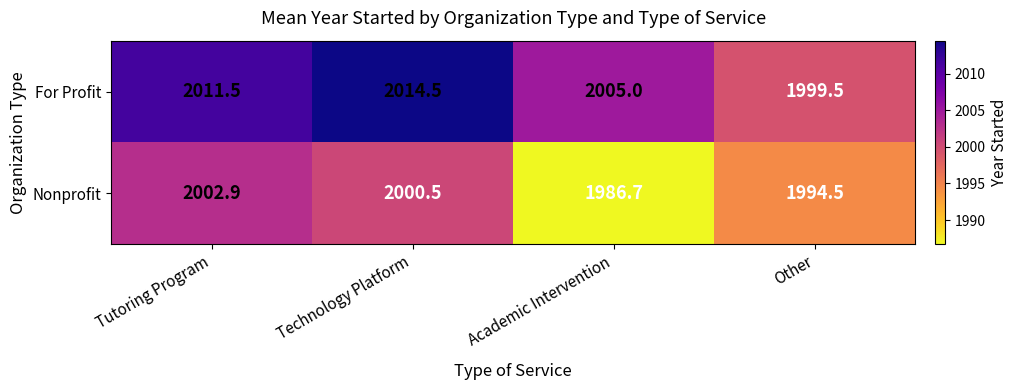

At how many categories does at least one series exceed 1996?

4